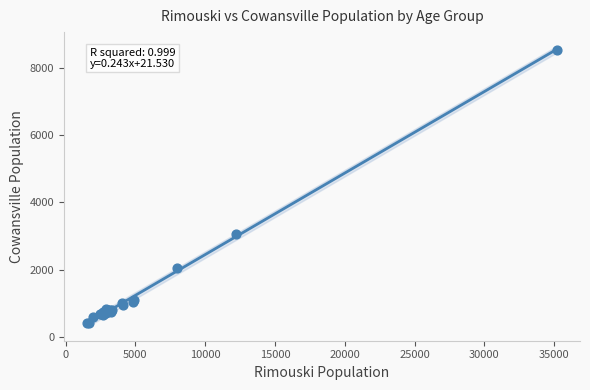

What Y value in the scatter plot is closest to 4472?

3060